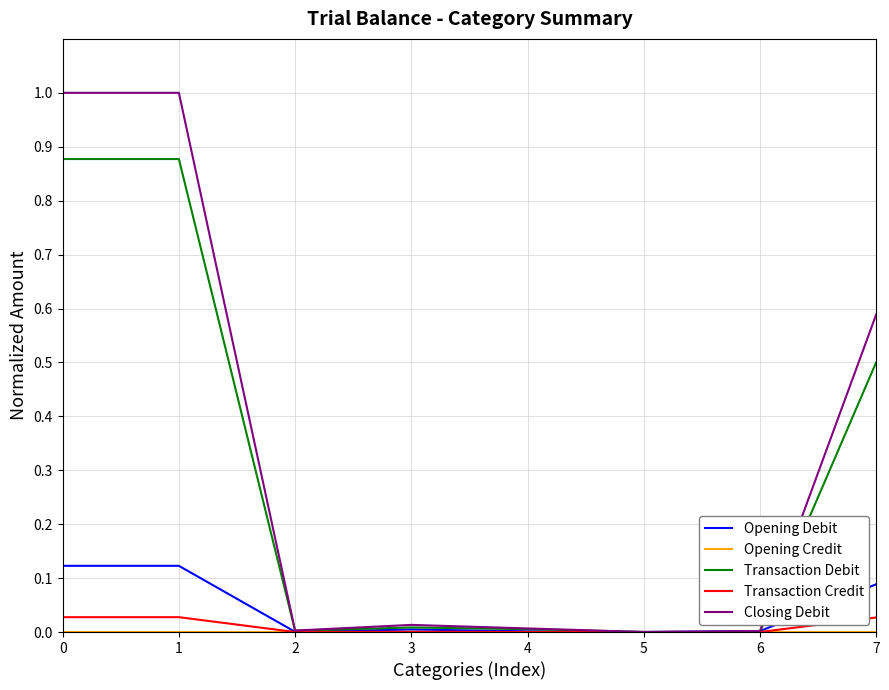

Is it true that Transaction Credit equals 0.0 at 0?

True